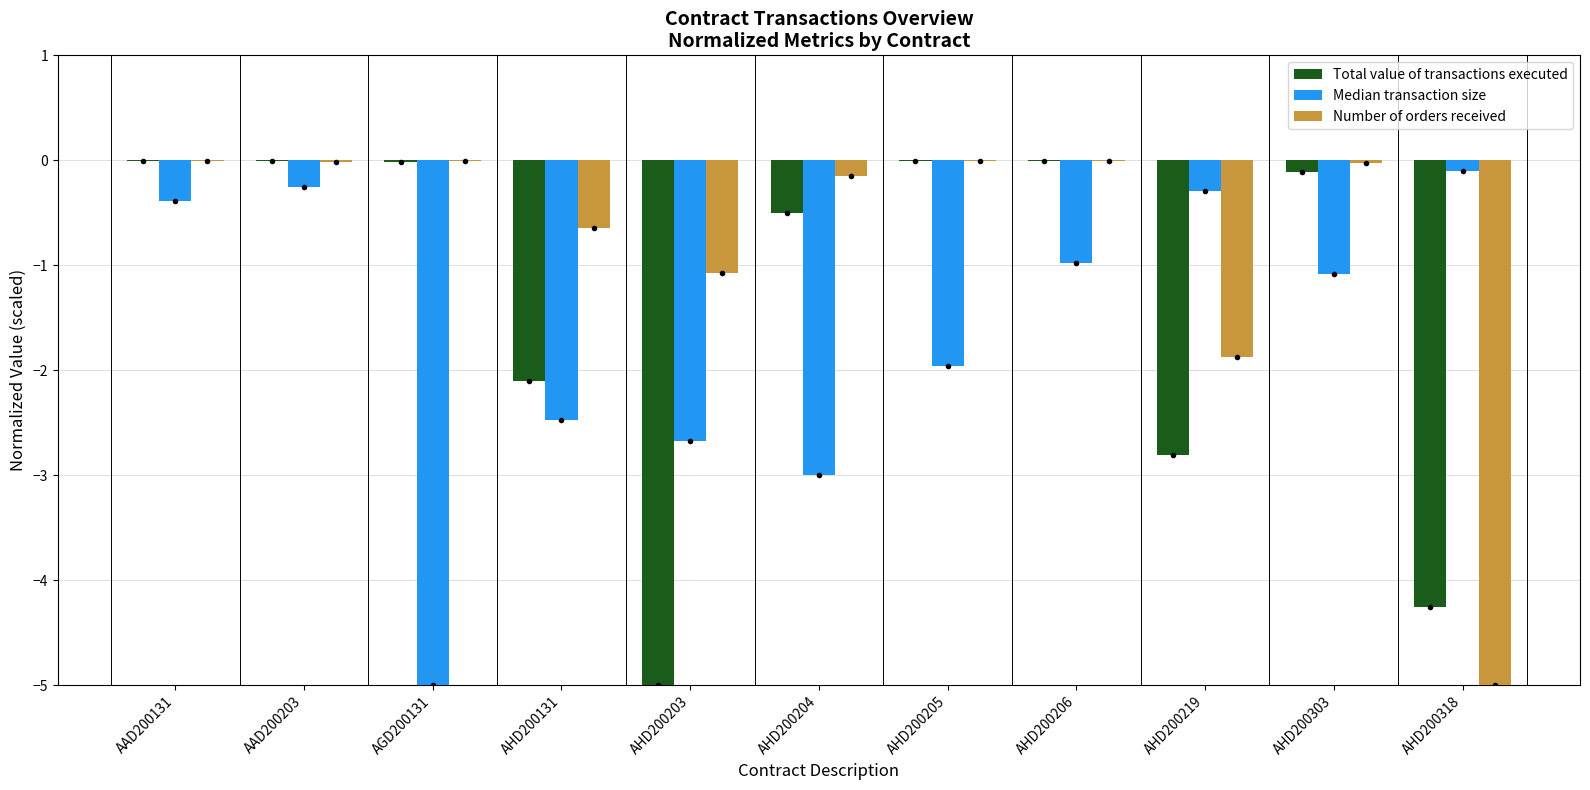

The Median transaction size series shows -0.5 at AHD200303. True or false?

False